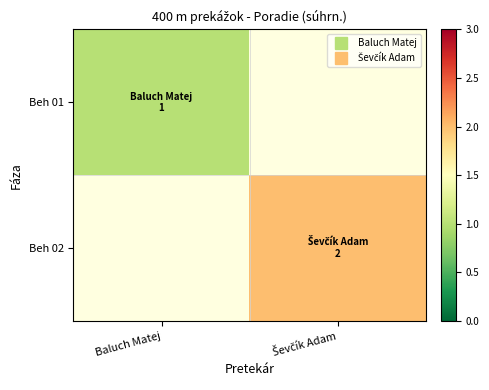

List the series in order of their overall mean, highest first.

Beh 01, Beh 02